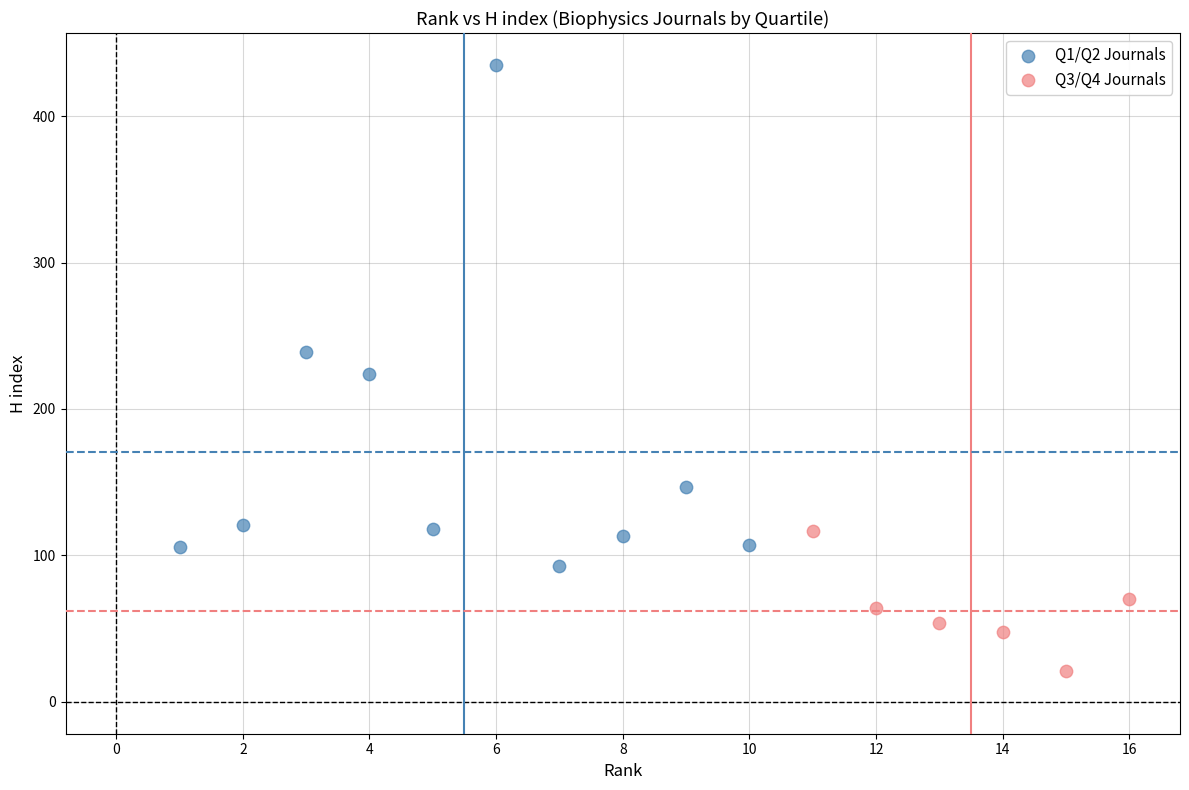

Which series reaches the maximum Y coordinate?

Q1/Q2 Journals